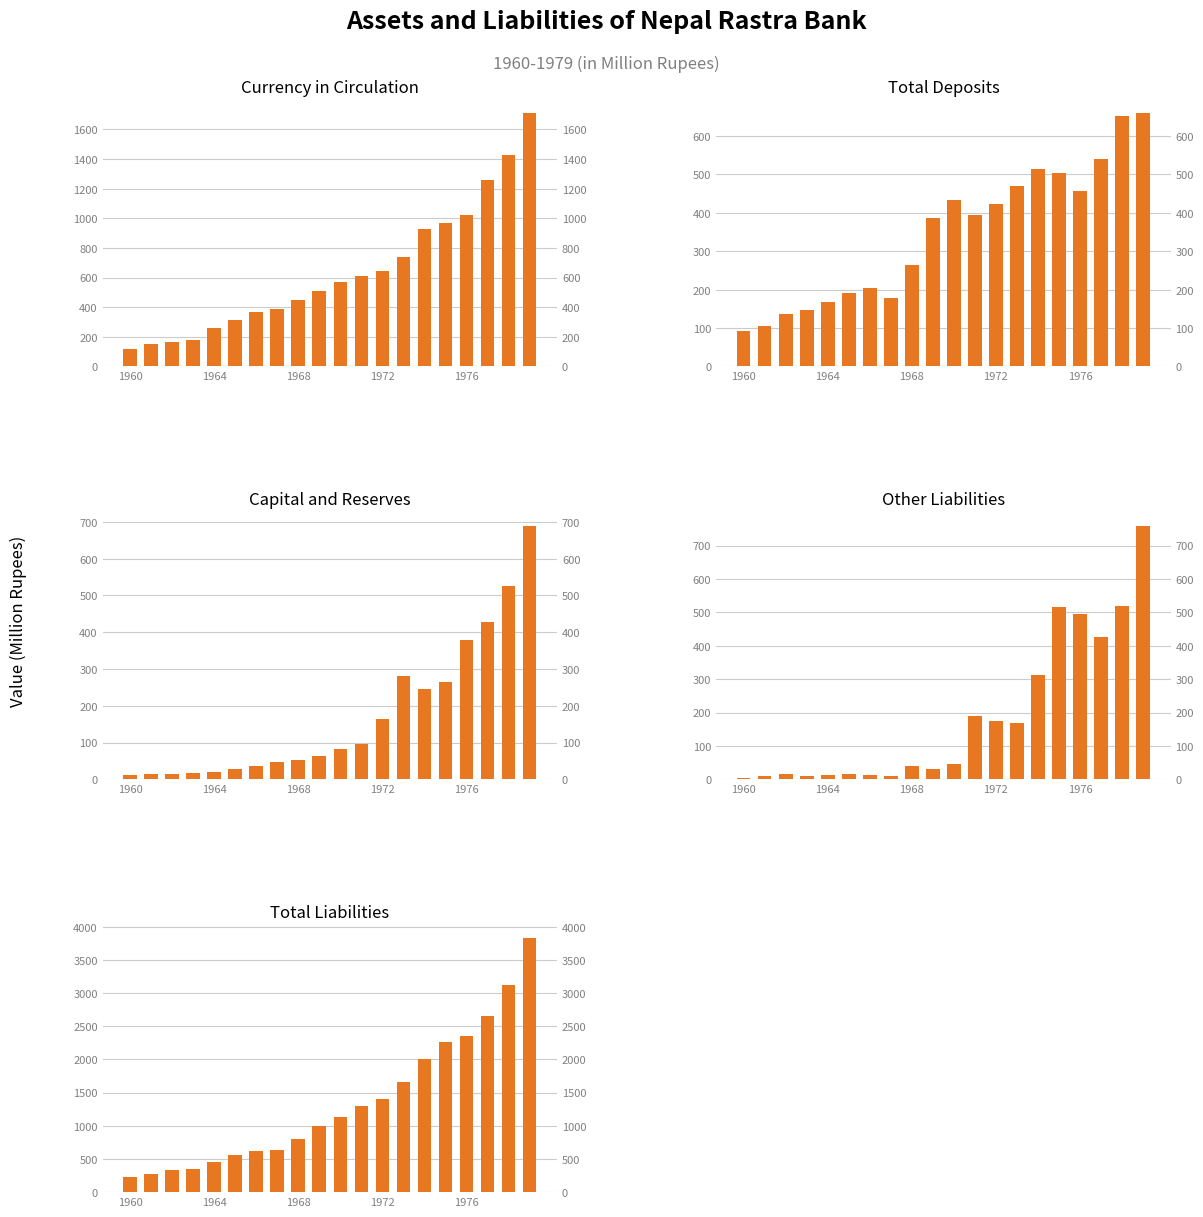

True or false: Currency in Circulation has a value of 235.7 at 1964.

False